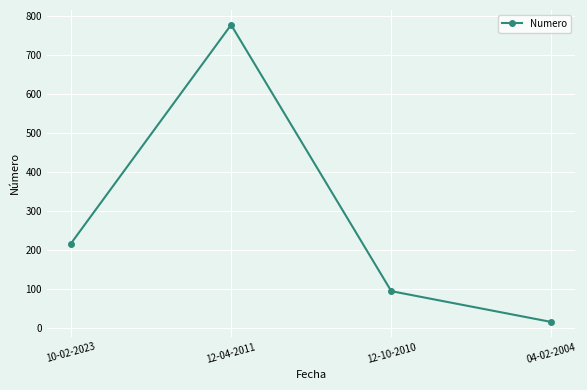

How many categories are shown in the chart?

4